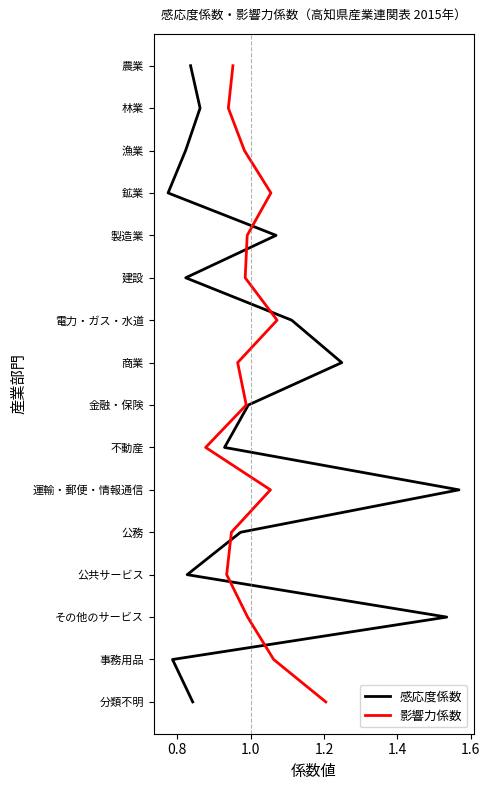

How many data points does each series have?

16